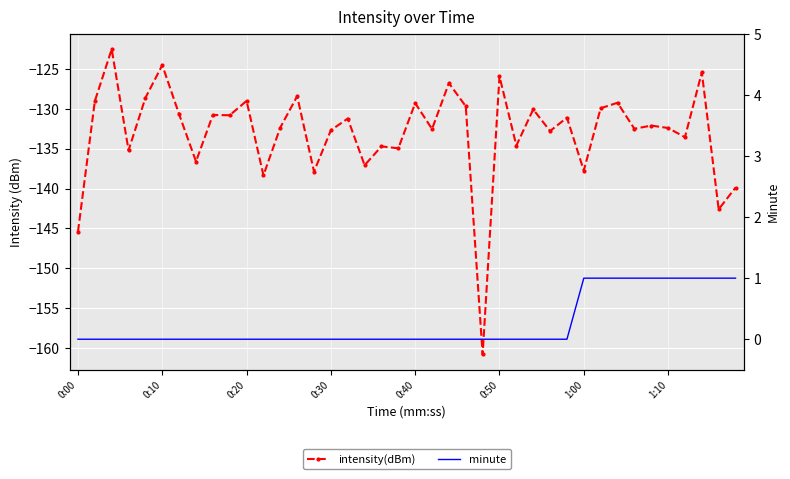

True or false: minute and intensity(dBm) intersect in this chart.

False